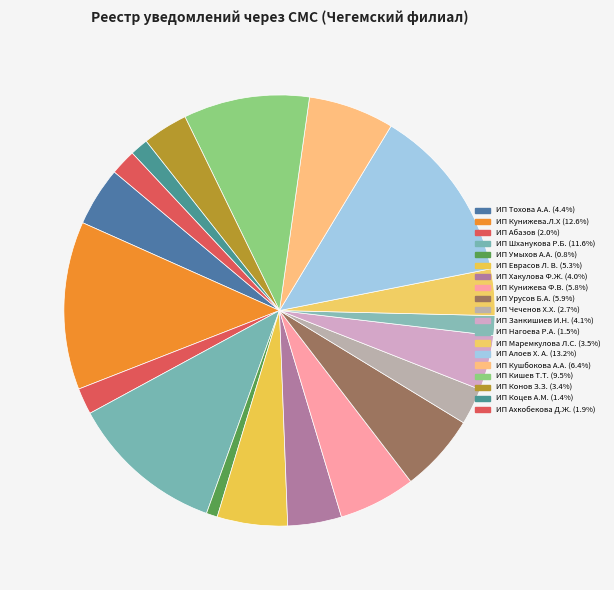

Is there a majority slice in this chart?

No